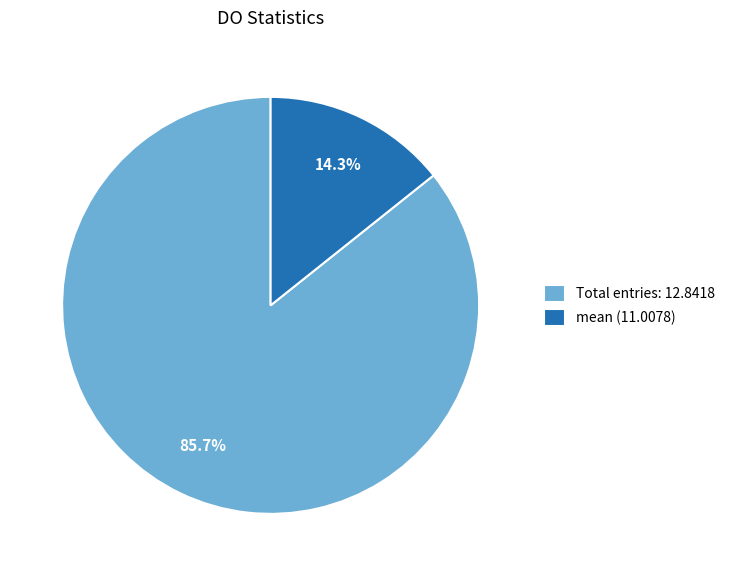

Between mean (11.0078) and Total entries: 12.8418, which is larger?

Total entries: 12.8418